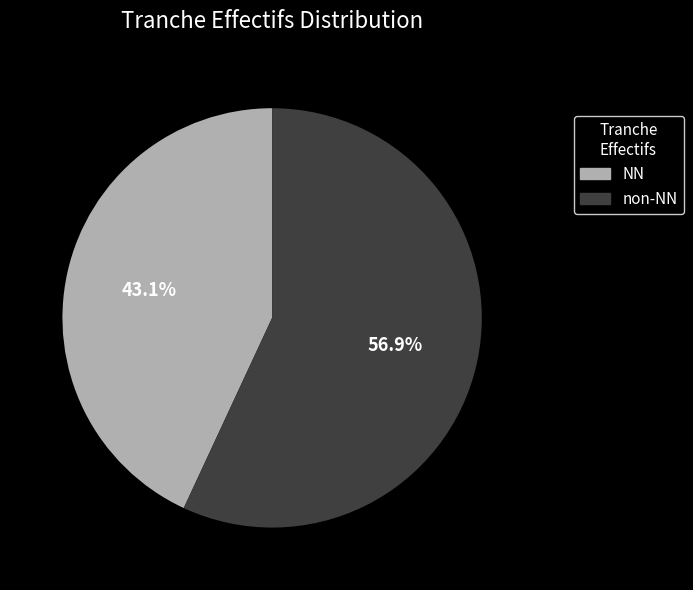

Is there a majority slice in this chart?

Yes